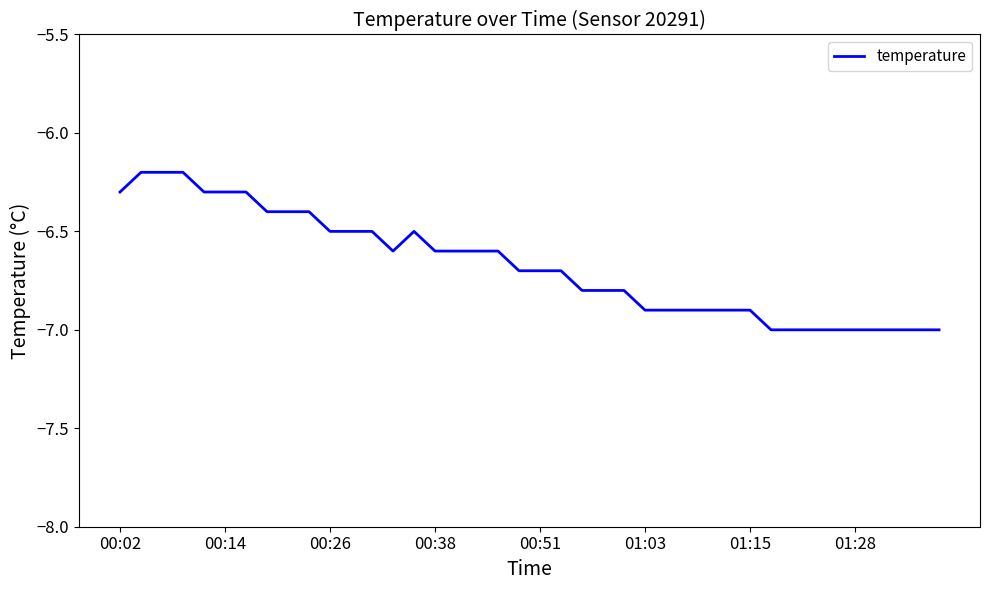

What is the smallest value displayed?

-7.0